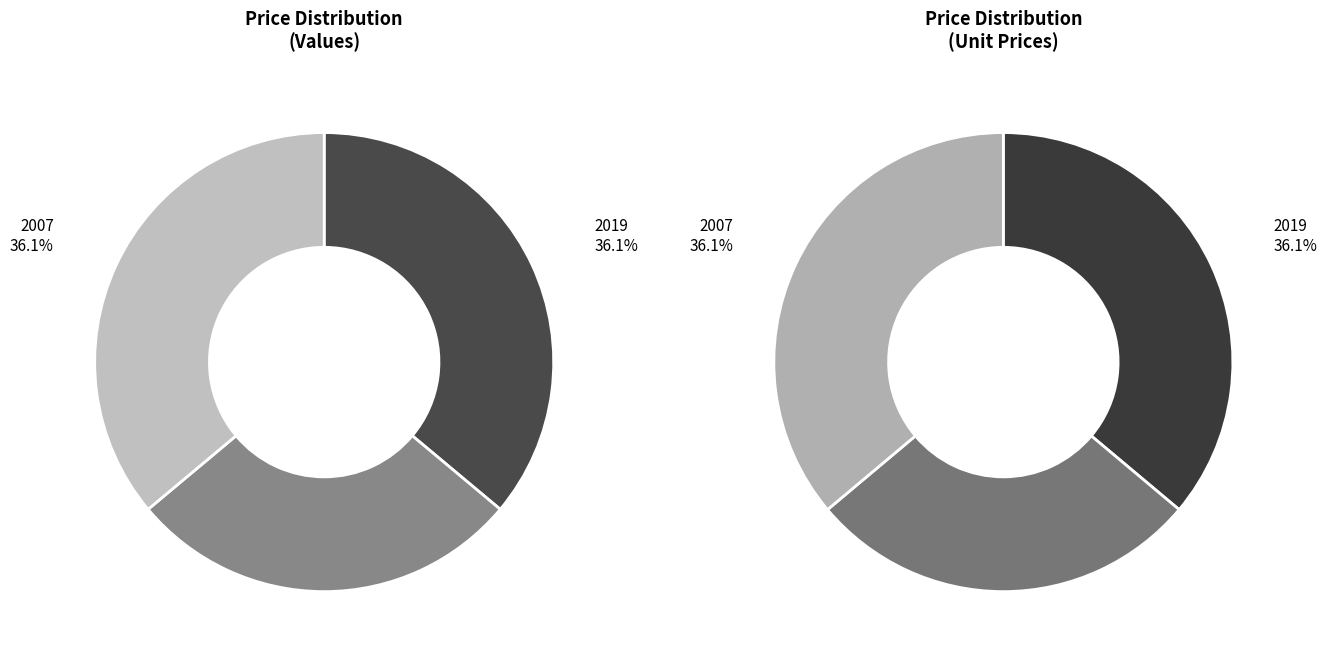

Is it true that 2019 is 36% of the pie?

True